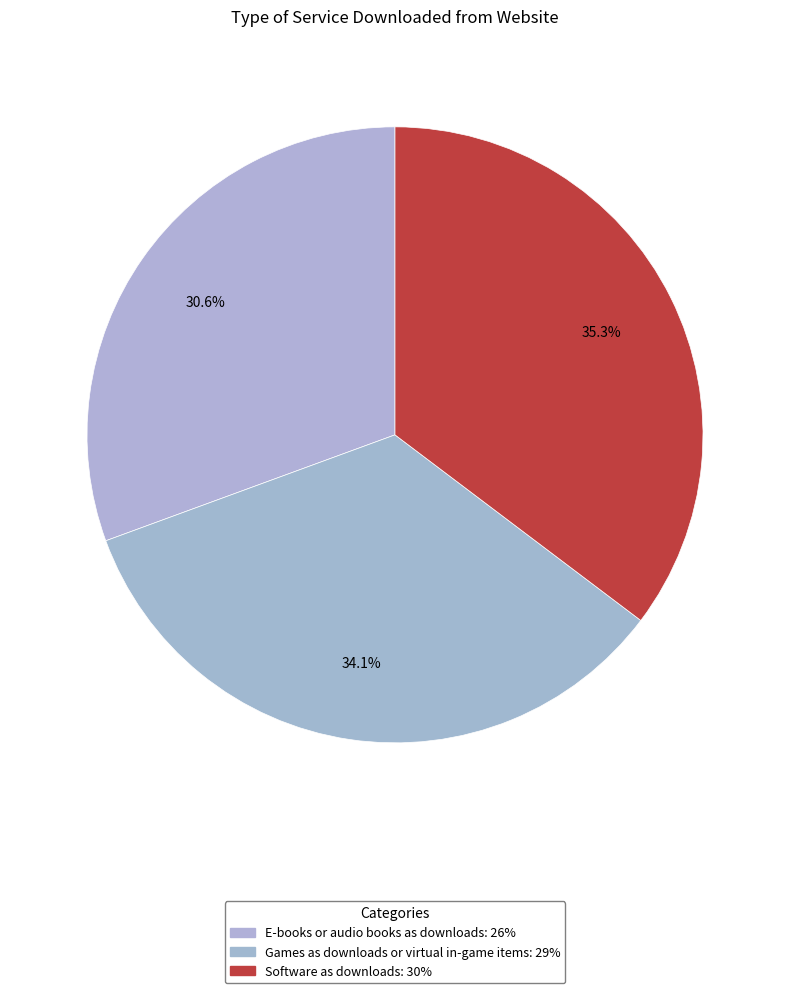

How much of the chart is everything except Software as downloads?

64.7%